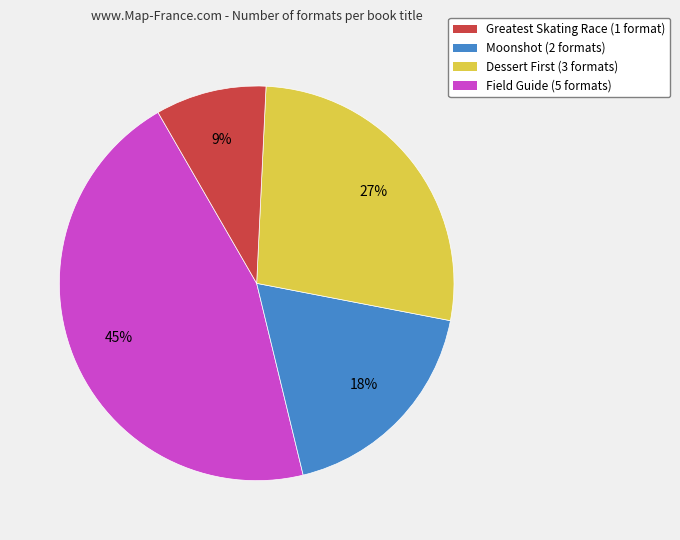

Does any single category account for the majority?

No